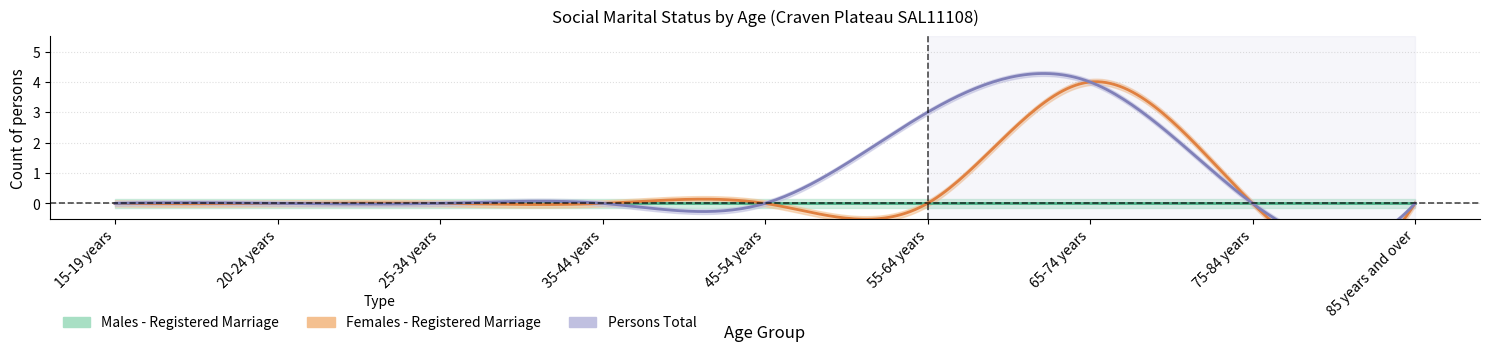

Which category has the highest value in the Females - Registered Marriage series?

65-74 years